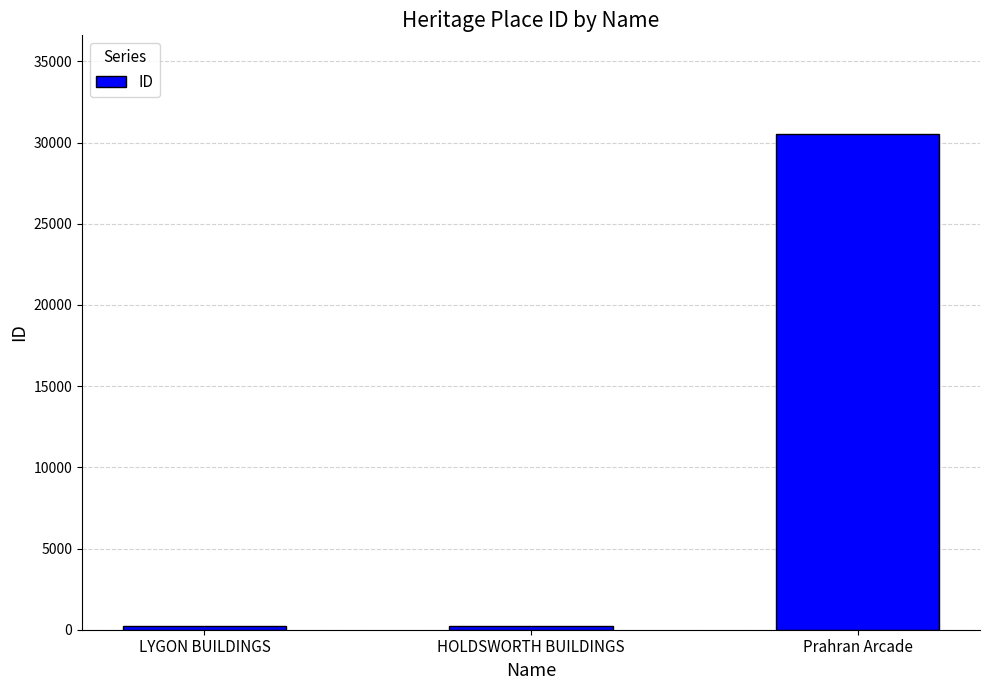

The chart shows a value of 18788 at Prahran Arcade. True or false?

False